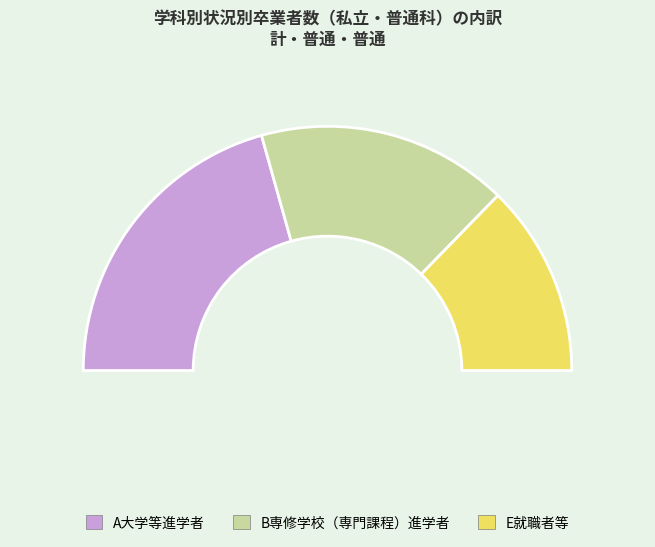

What is the change in value from A大学等進学者 to E就職者等?

-2